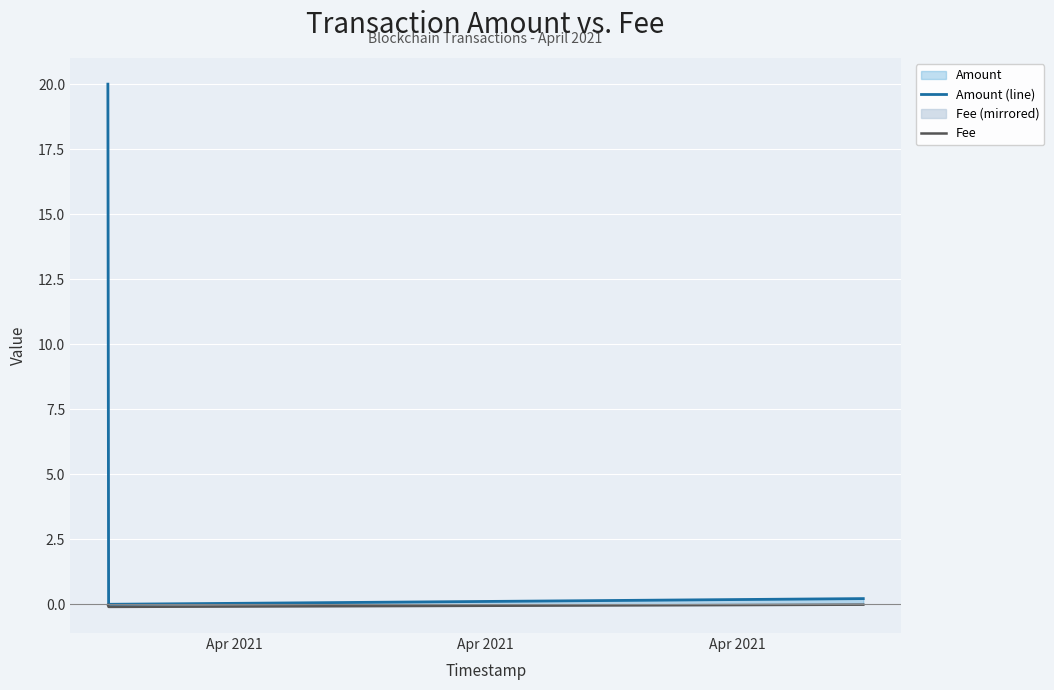

Rank the series by their maximum value, from lowest to highest.

Fee, Amount (line)